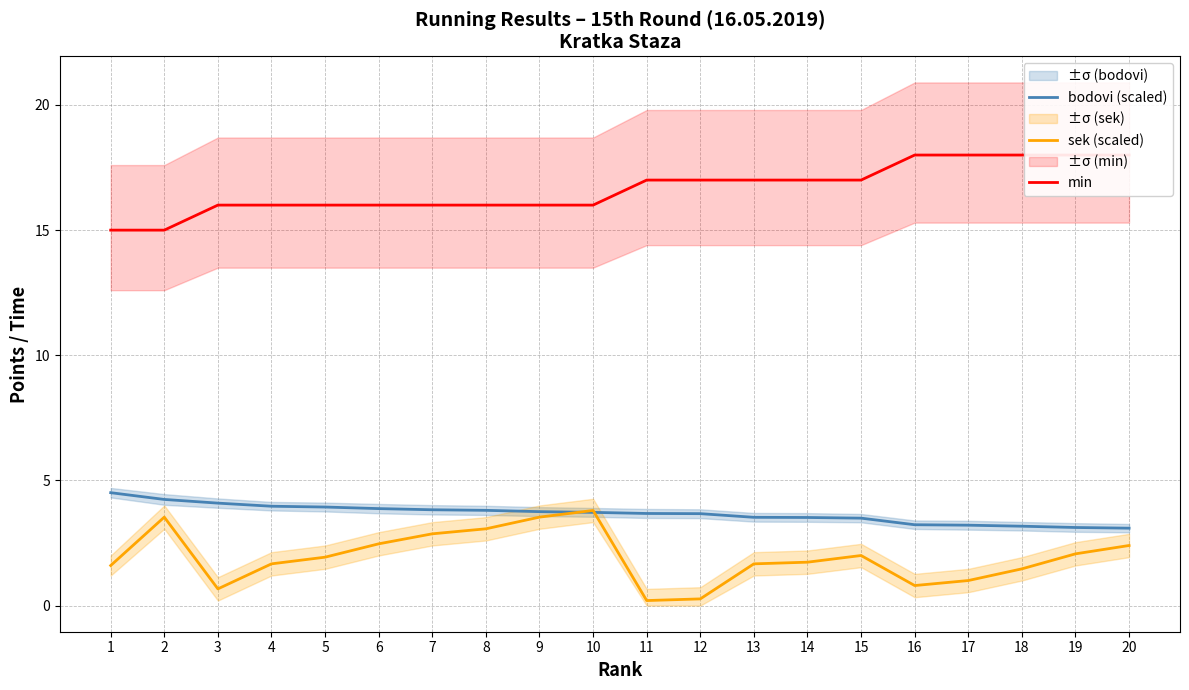

What is the lowest value of the sek (scaled) series?

0.2